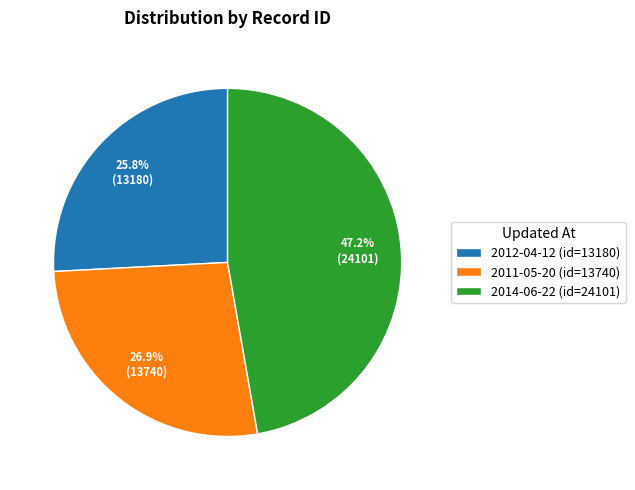

Which has a higher value, 2011-05-20 (id=13740) or 2014-06-22 (id=24101)?

2014-06-22 (id=24101)